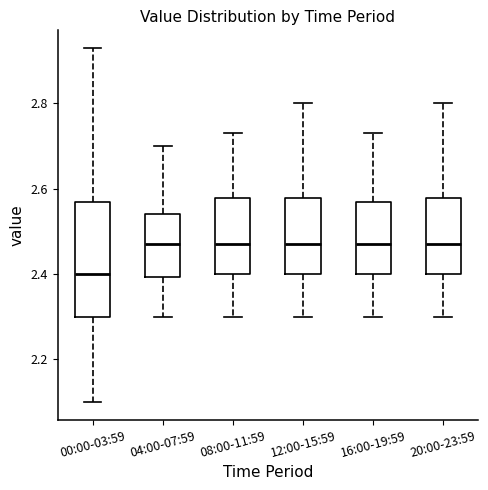

Reading left to right, read every box against the y-axis: the position of its median line, the range the box covers, and the ends of its whiskers. The values are not printed on the chart, so give them approximately, as read against the axis.

00:00-03:59: median 2.40, box 2.30 to 2.58, whiskers 2.10 to 2.94
04:00-07:59: median 2.48, box 2.40 to 2.54, whiskers 2.30 to 2.70
08:00-11:59: median 2.48, box 2.40 to 2.58, whiskers 2.30 to 2.74
12:00-15:59: median 2.48, box 2.40 to 2.58, whiskers 2.30 to 2.80
16:00-19:59: median 2.48, box 2.40 to 2.58, whiskers 2.30 to 2.74
20:00-23:59: median 2.48, box 2.40 to 2.58, whiskers 2.30 to 2.80